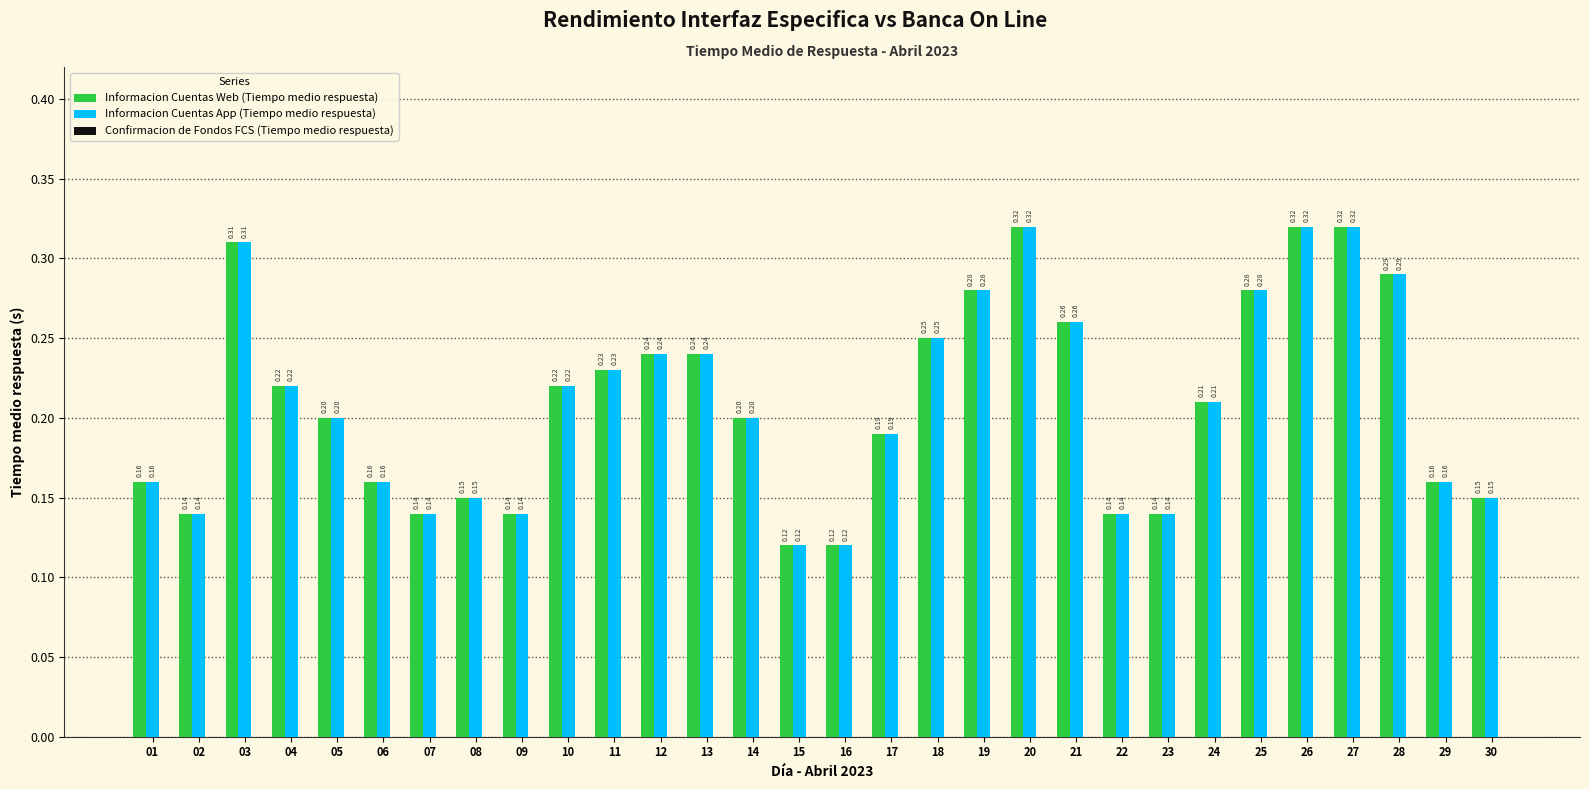

What is the difference between the highest and lowest values at 28?

0.0